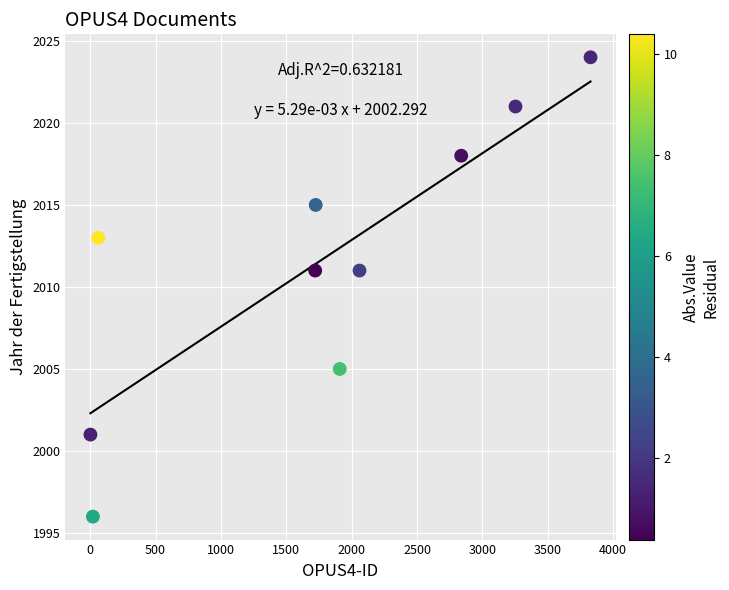

What is the average X value?

1742